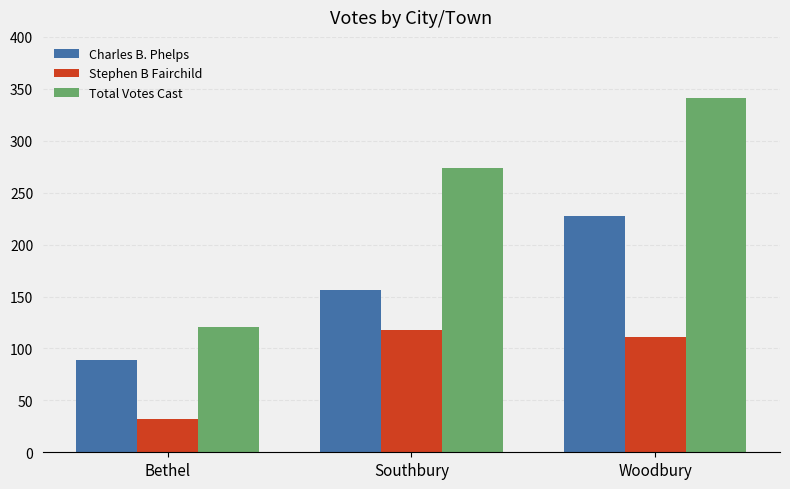

What is the difference between the maximum and minimum values in the Charles B. Phelps series?

139